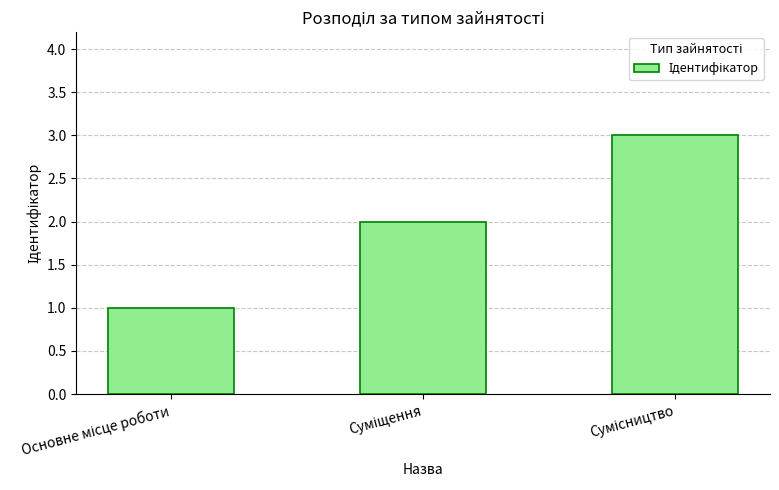

What is the maximum value shown in the chart?

3